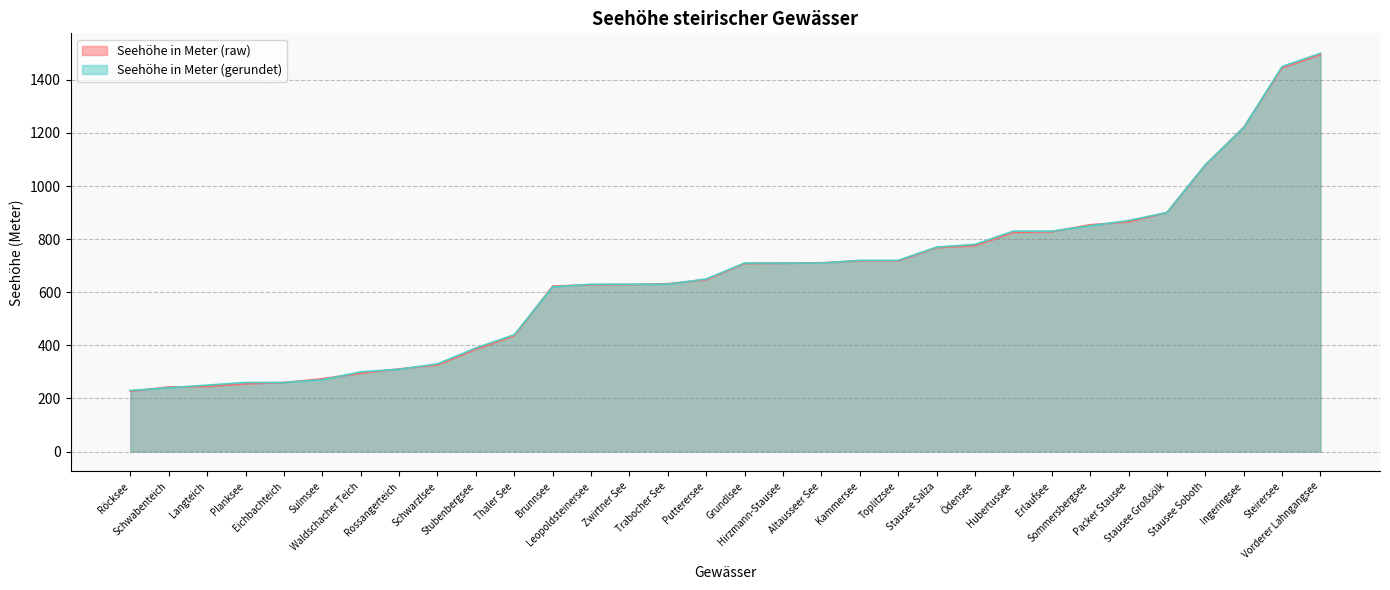

True or false: Seehöhe in Meter (gerundet) has a value of 309 at Packer Stausee.

False